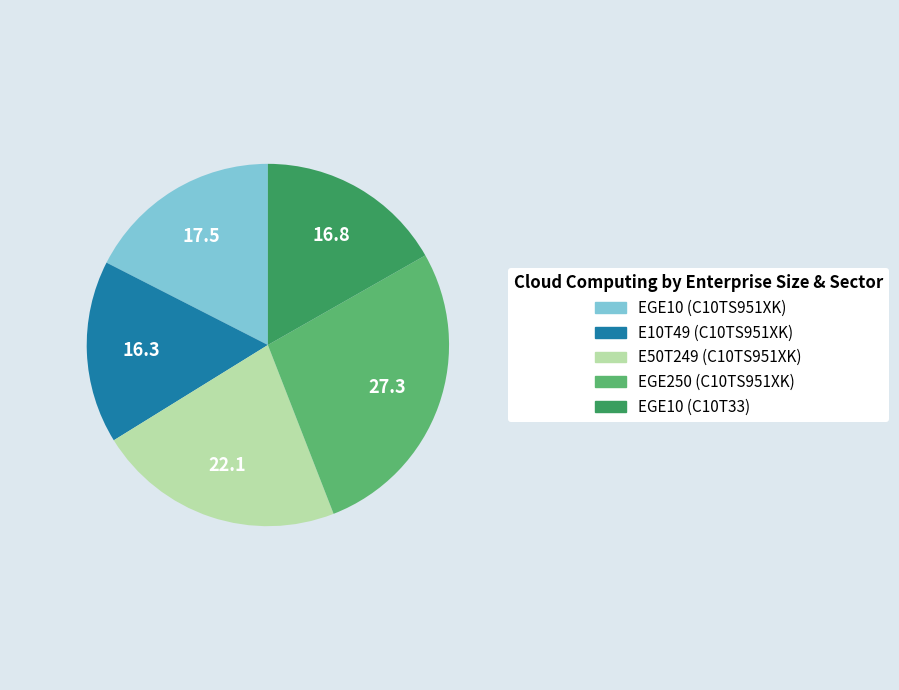

Combined, do EGE10 (C10TS951XK) and EGE10 (C10T33) account for over 50%?

No